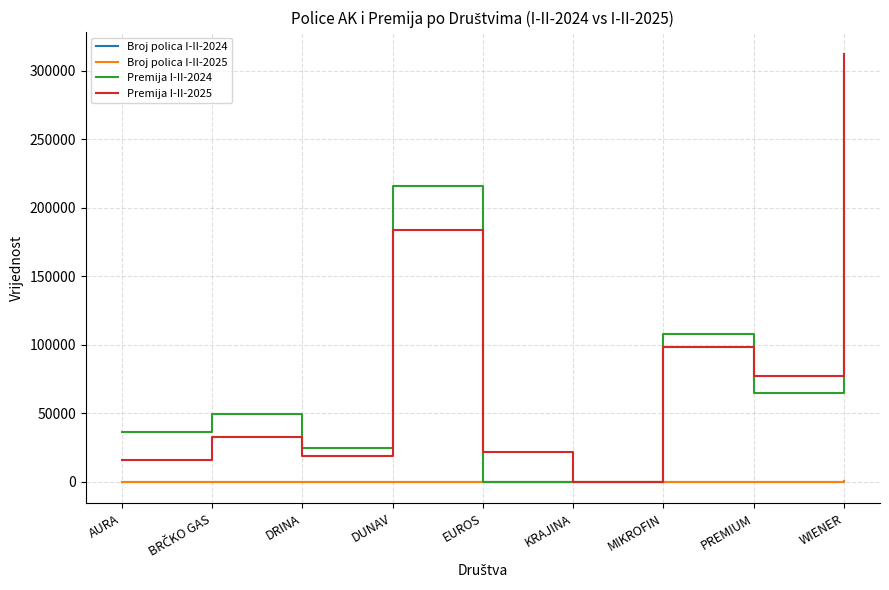

Is it true that Premija I-II-2024 equals 107962 at MIKROFIN?

True